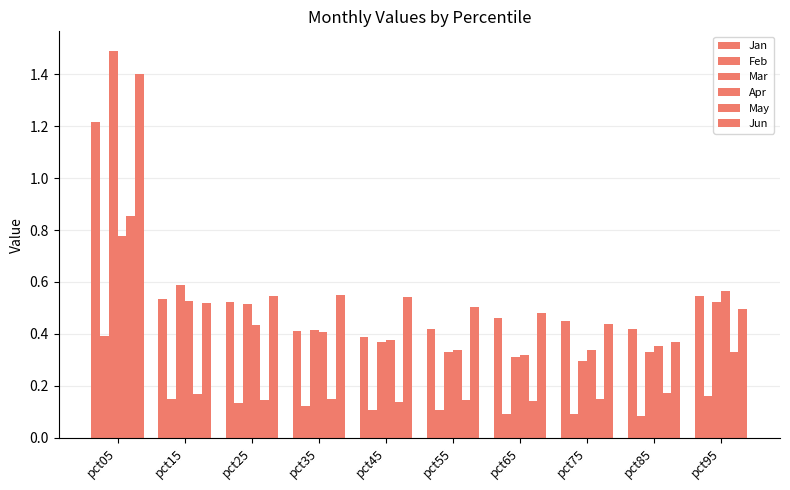

Which series has the largest range (max minus min)?

Mar